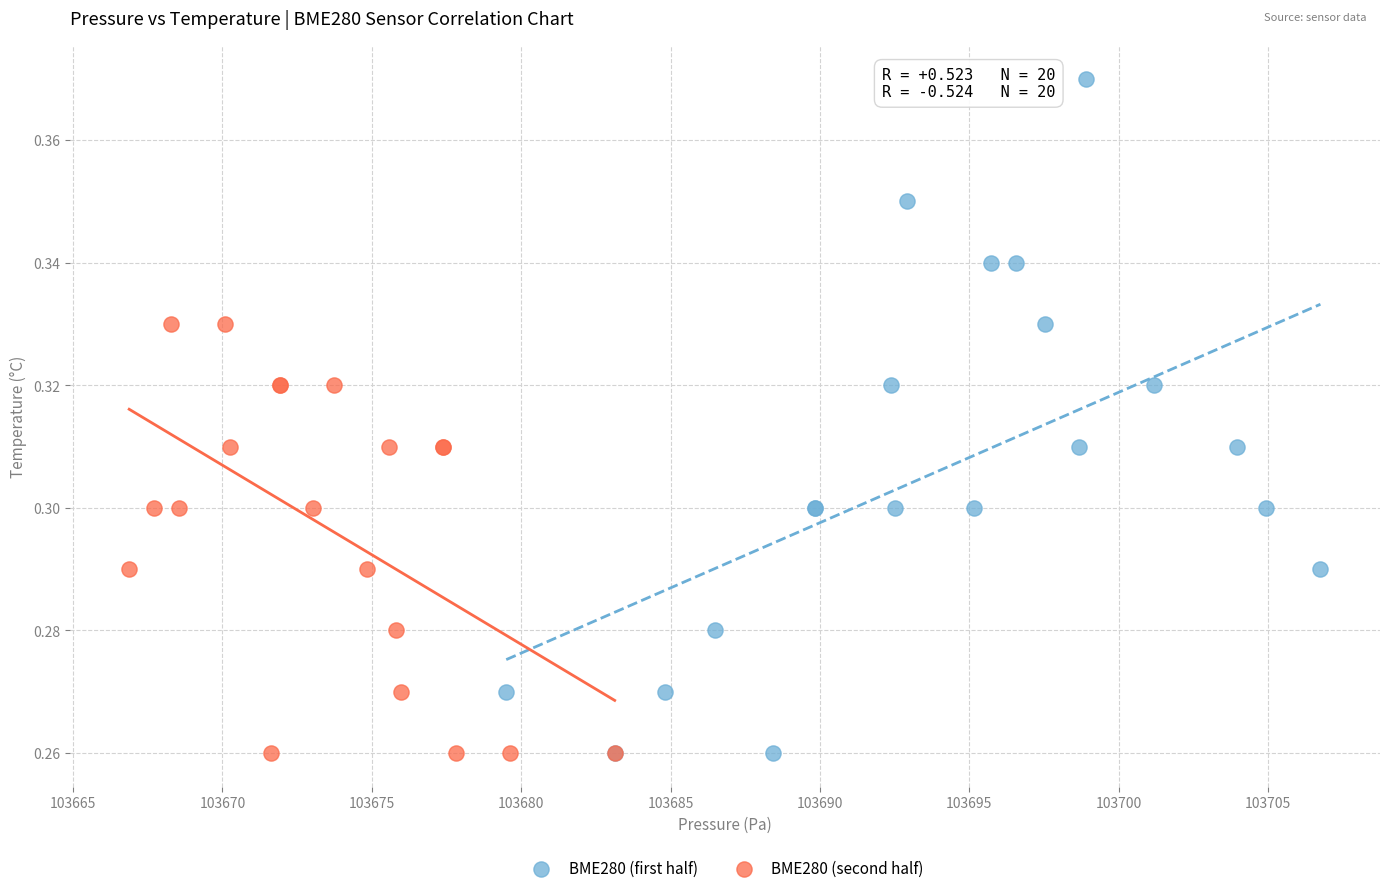

Which series contains the highest Y value?

BME280 (first half)